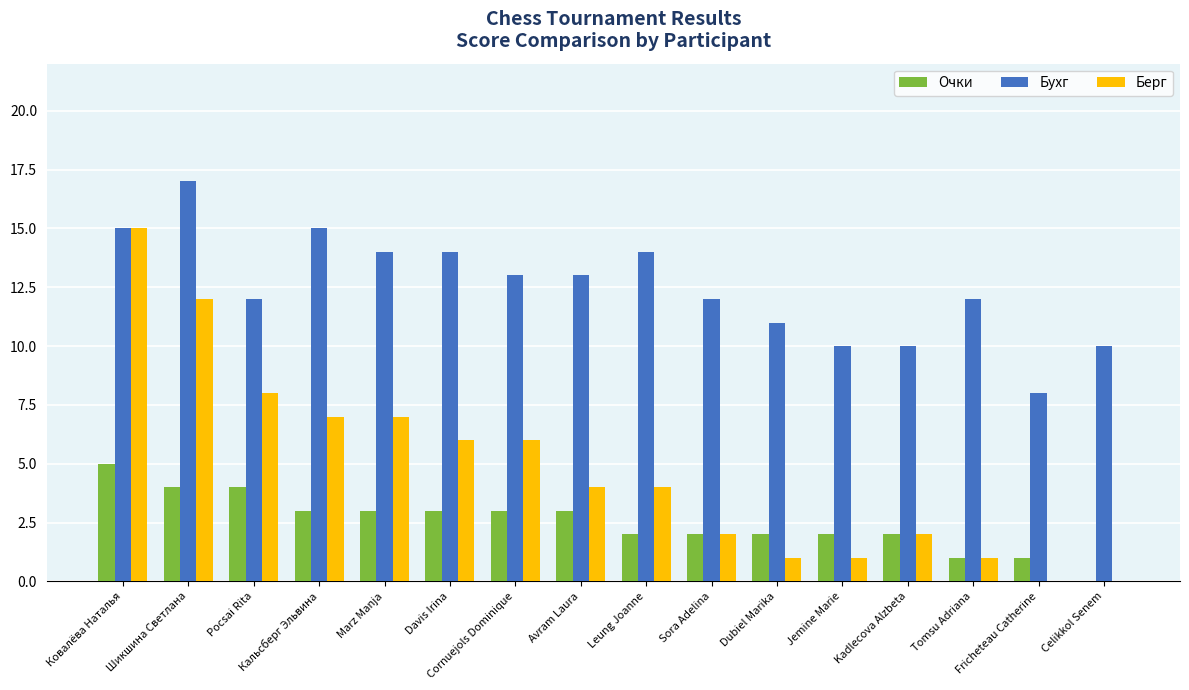

The value of Берг at Шикшина Светлана is 12. True or false?

True